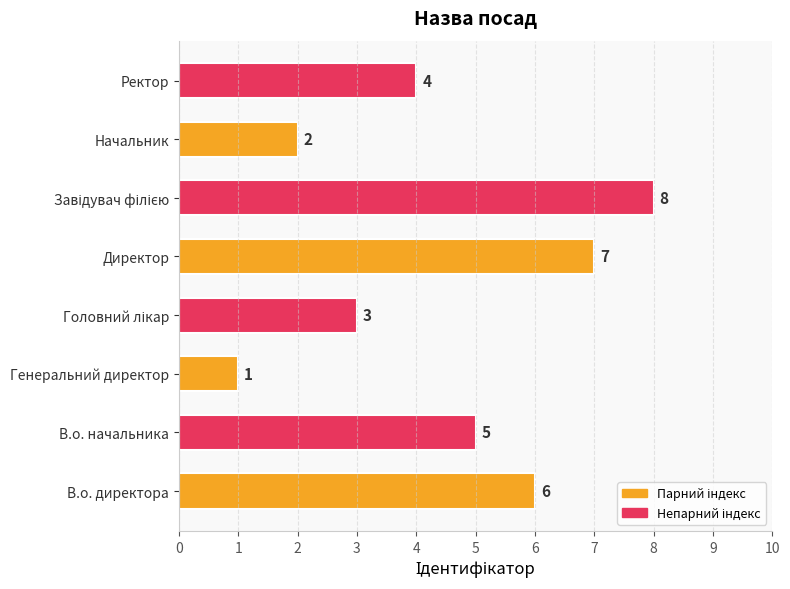

Does the chart contain any negative values?

No